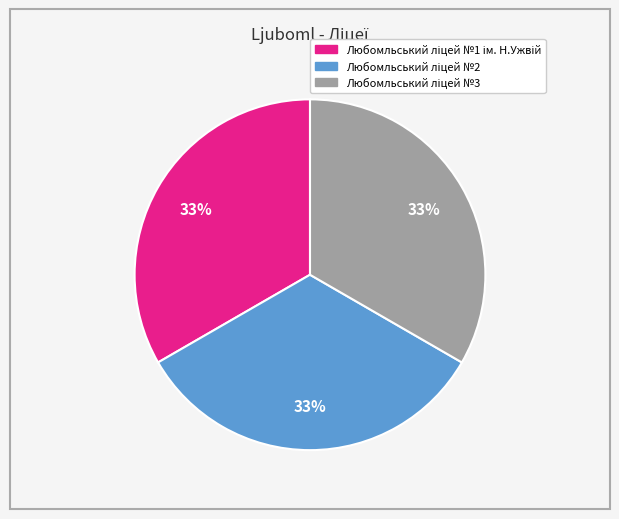

Is there any slice that represents more than half of the pie?

No